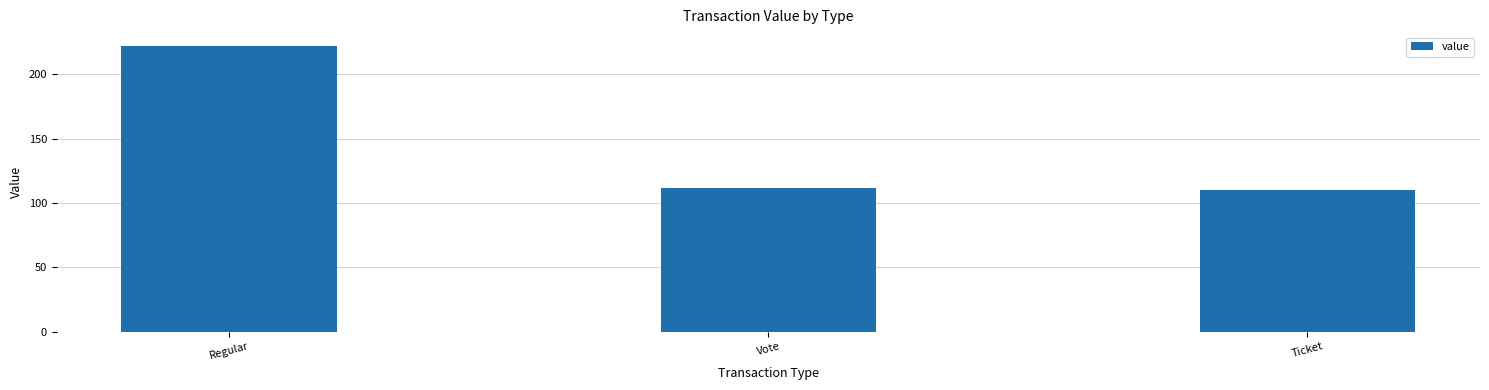

What is the value of the 3rd bar from the left?

110.3